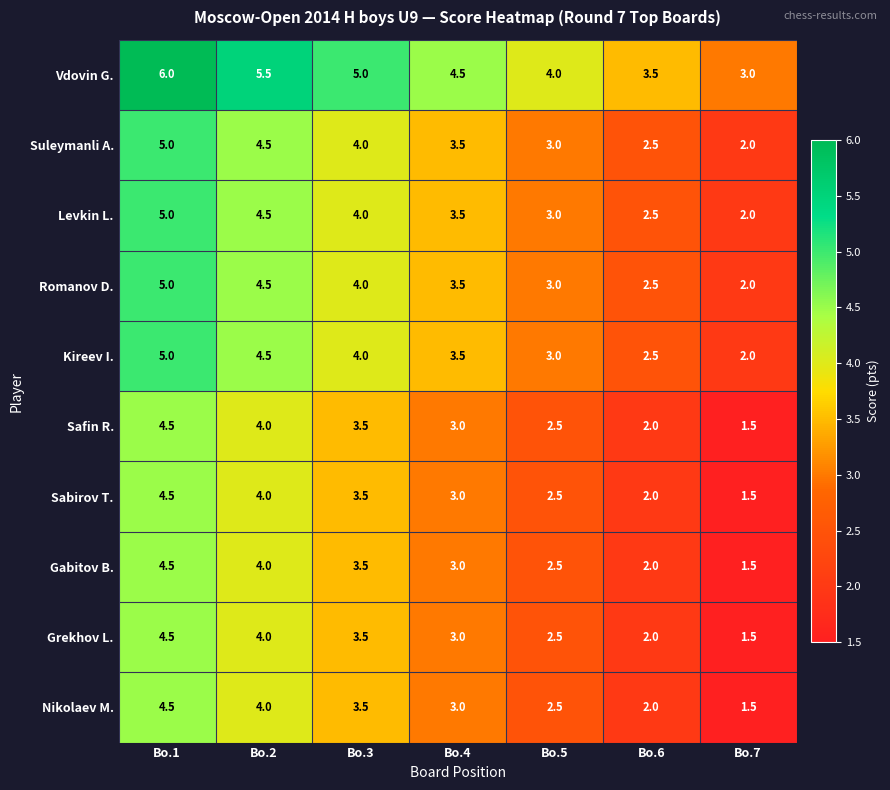

What is the sum of the Gabitov B. values at Bo.4 and Bo.1?

7.5